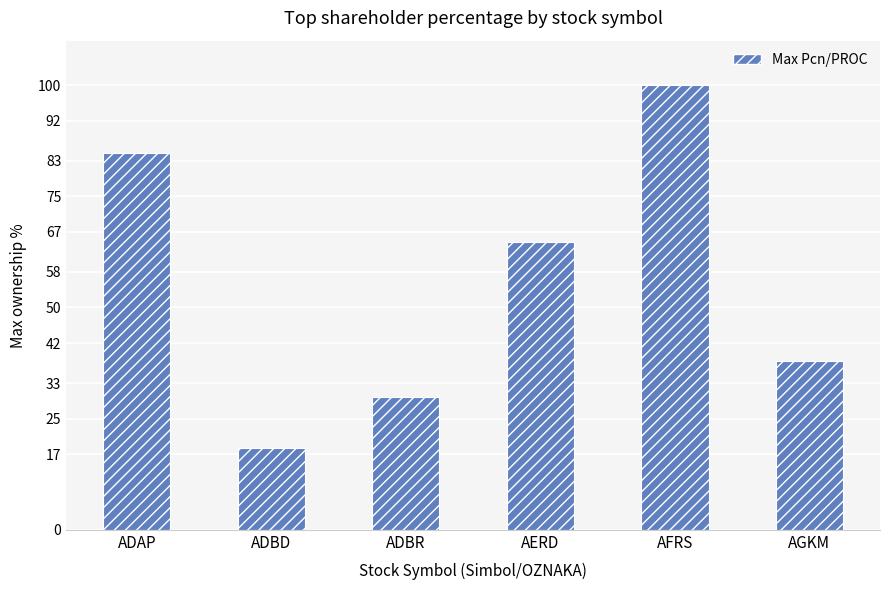

What is the change in value from ADBR to AFRS?

+70.1